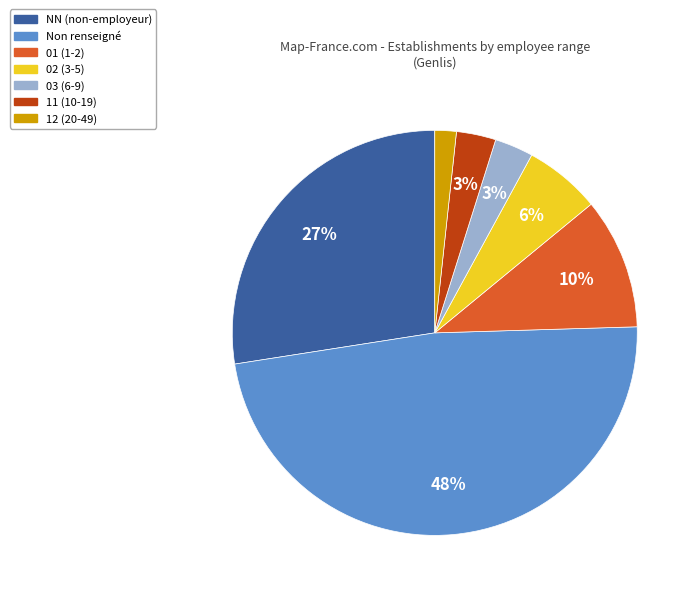

Is there a majority slice in this chart?

No